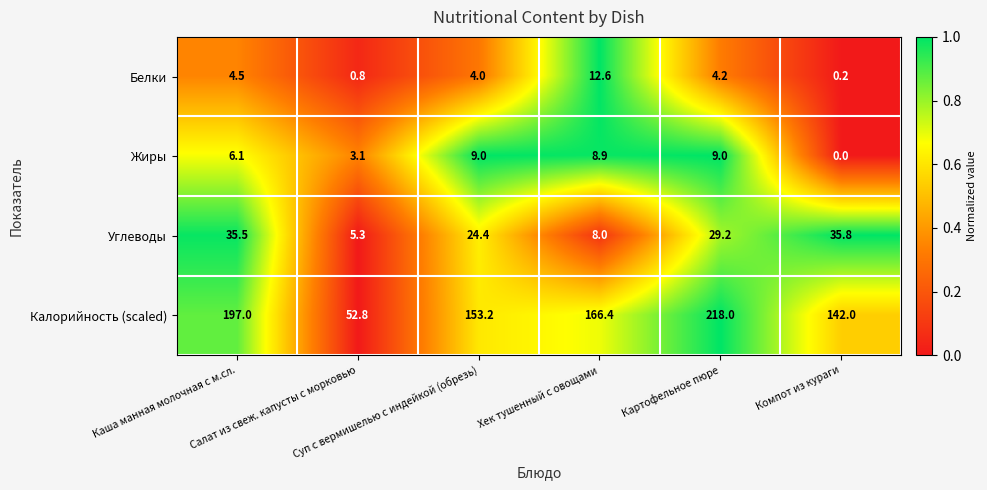

What is the total value across all series at Хек тушенный с овощами?

195.9